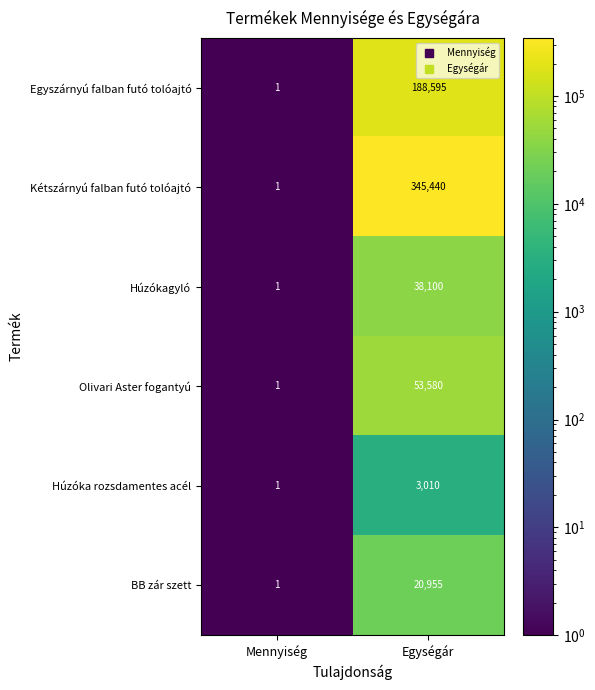

Which series has the largest total across all categories?

Kétszárnyú falban futó tolóajtó